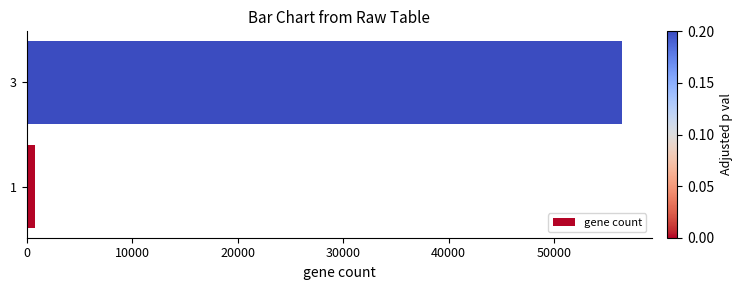

What is the greatest value displayed?

56456